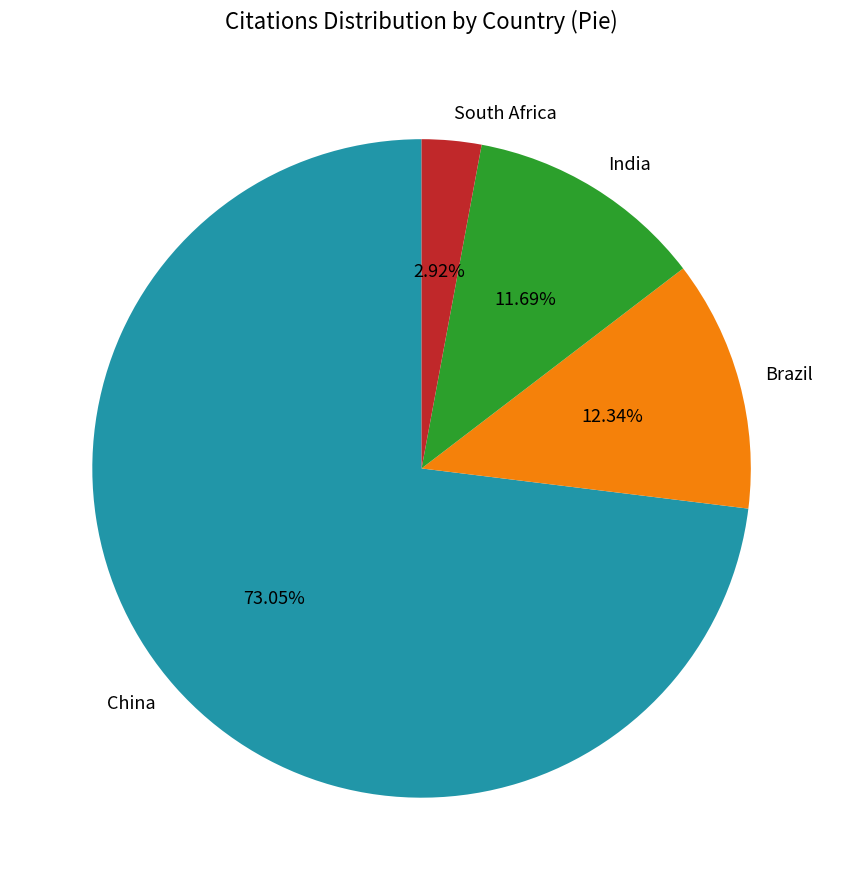

Is it true that China is 73% of the pie?

True